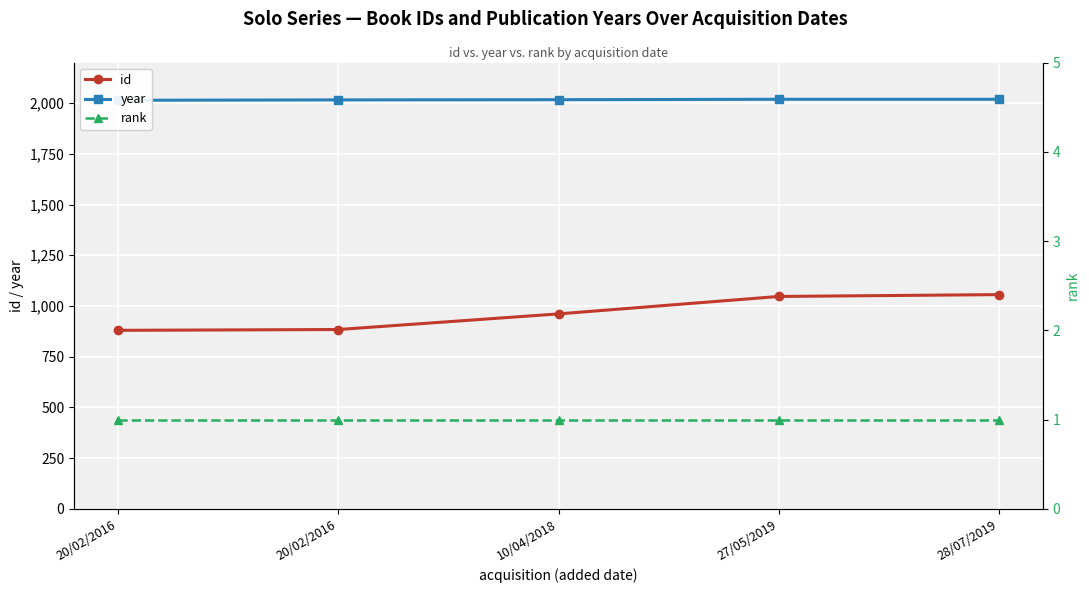

Which label corresponds to the largest value in the chart?

27/05/2019